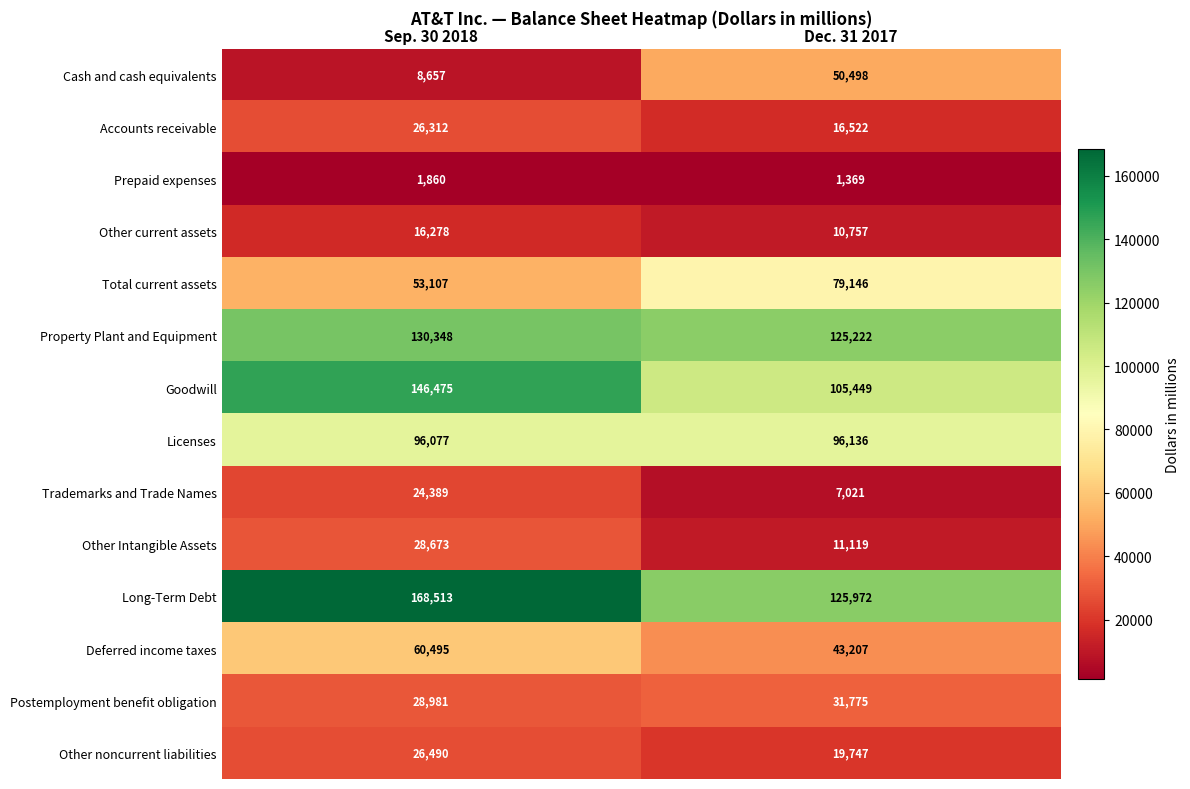

What is the approximate value of Long-Term Debt at Dec. 31 2017, to the nearest 50?

125950